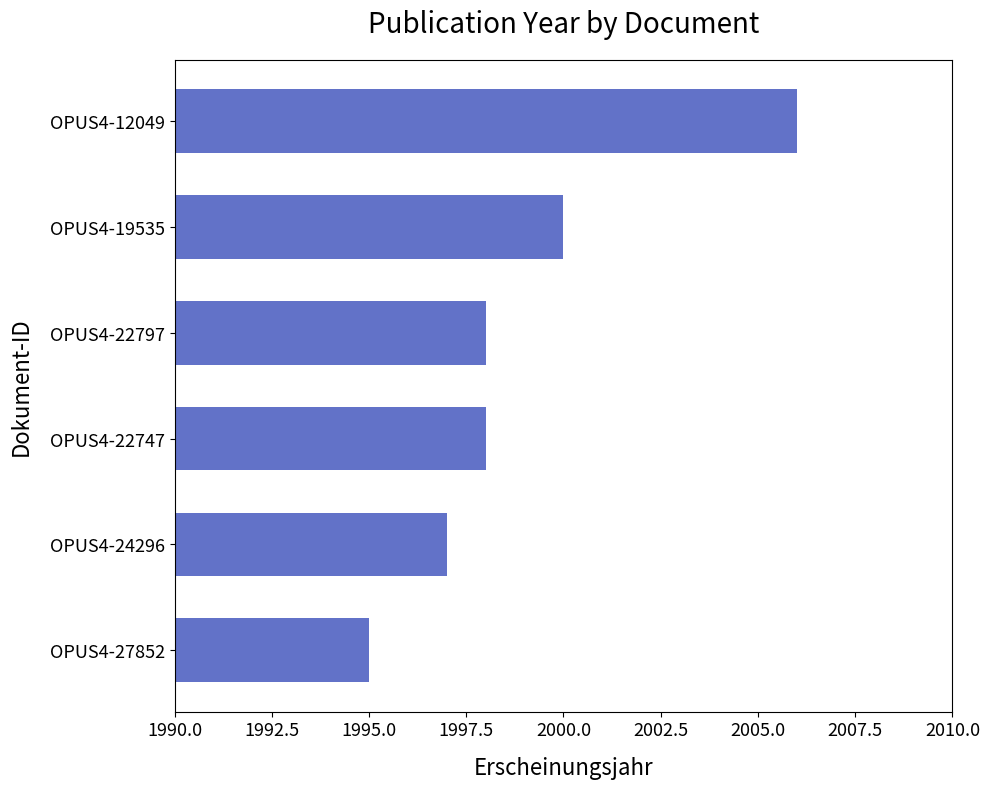

Which label corresponds to the largest value in the chart?

OPUS4-12049